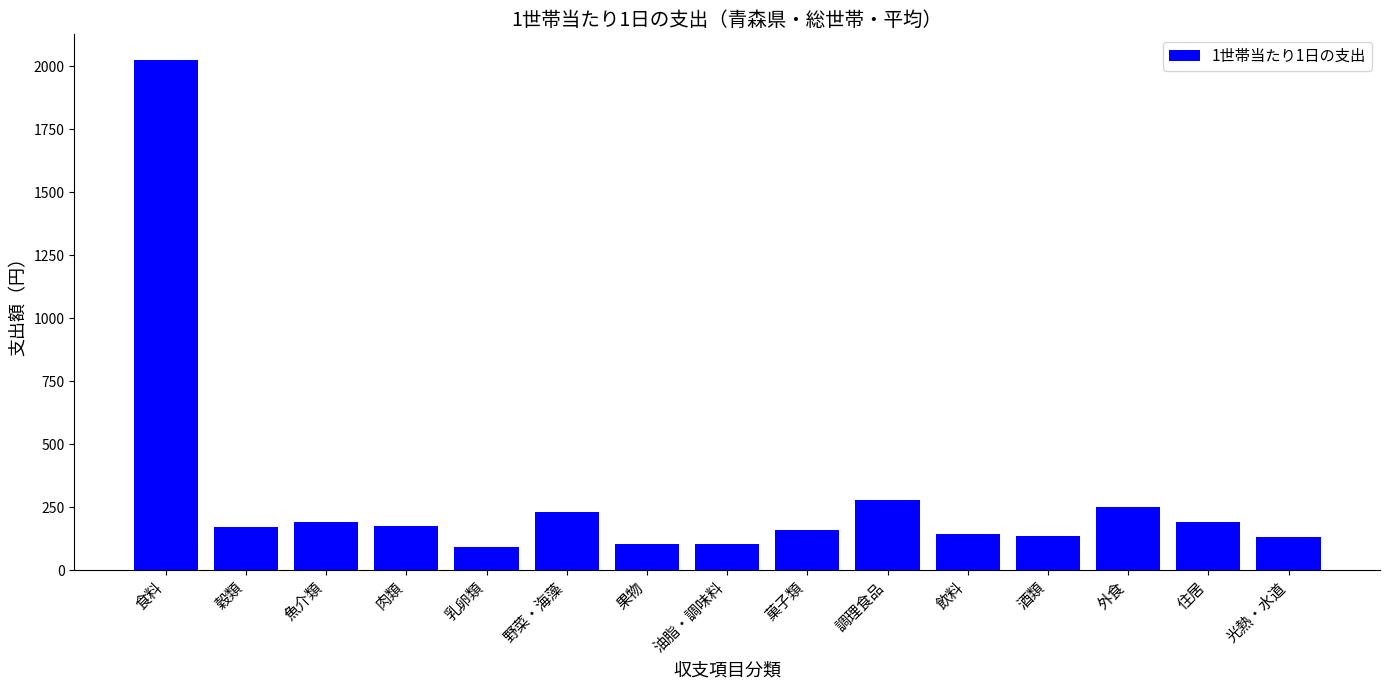

What is the ratio of the value at 果物 to the value at 野菜・海藻?

0.5